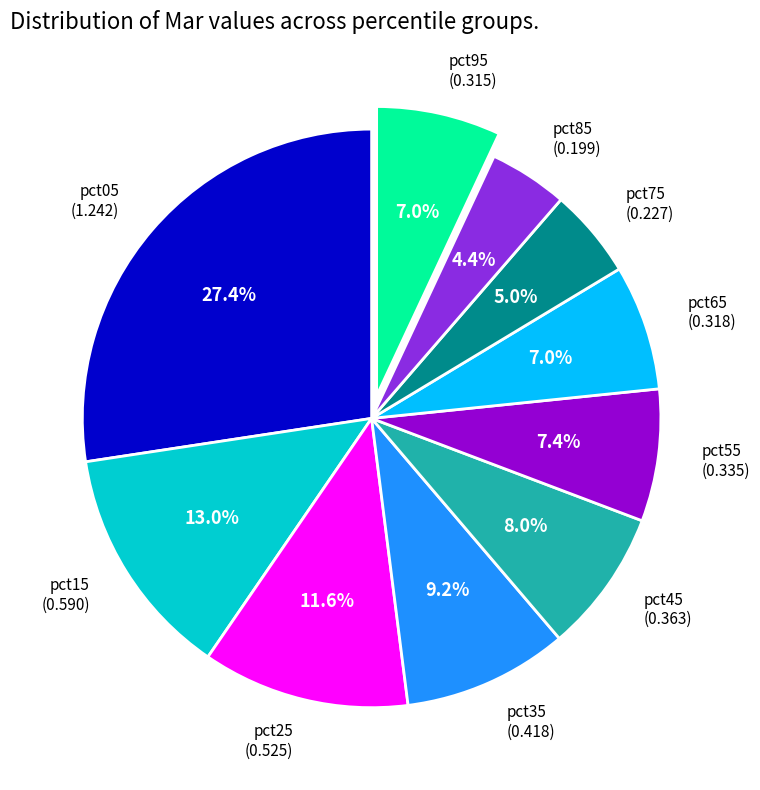

Which has a higher value, pct45 (0.363) or pct65 (0.318)?

pct45 (0.363)